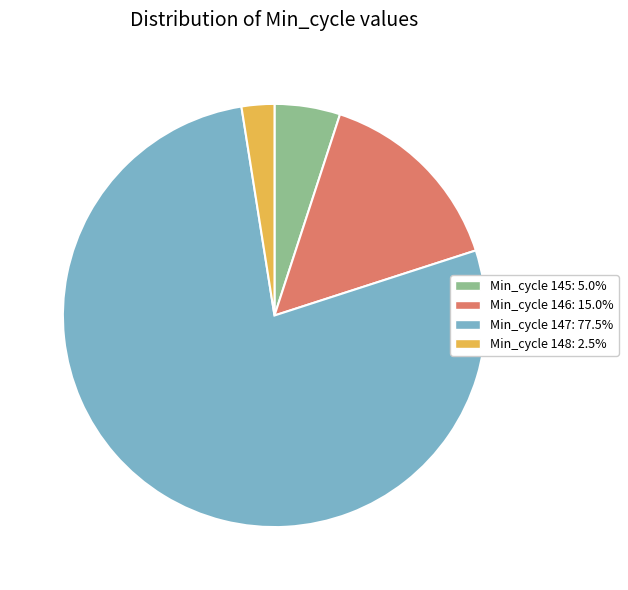

Is there a majority slice in this chart?

Yes